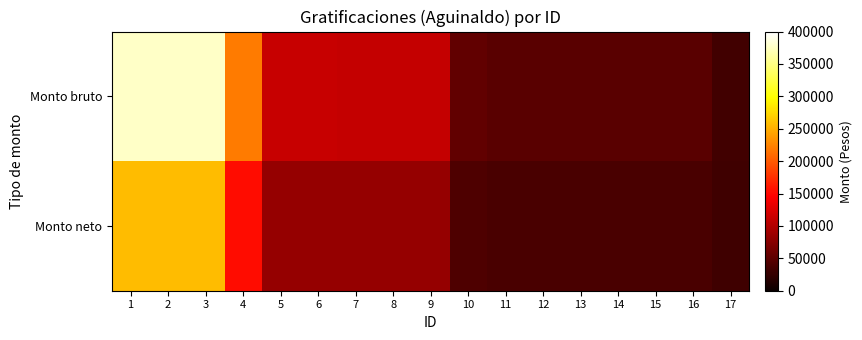

At how many categories does at least one series exceed 359973?

3